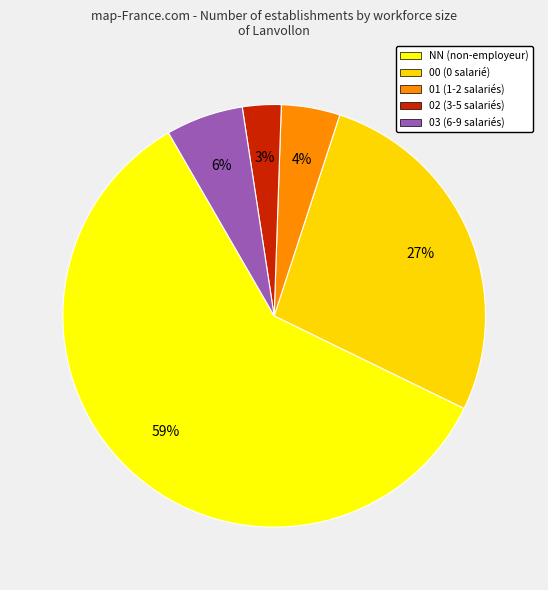

Which category has the smallest portion of the pie?

02